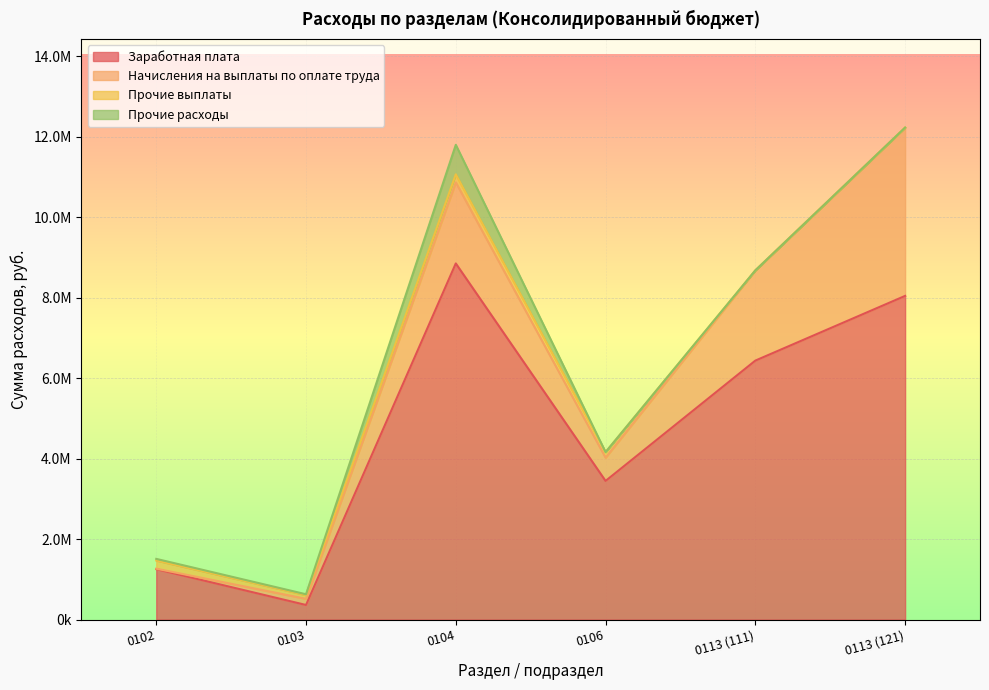

Where does the Прочие расходы series first go above 19838?

0102